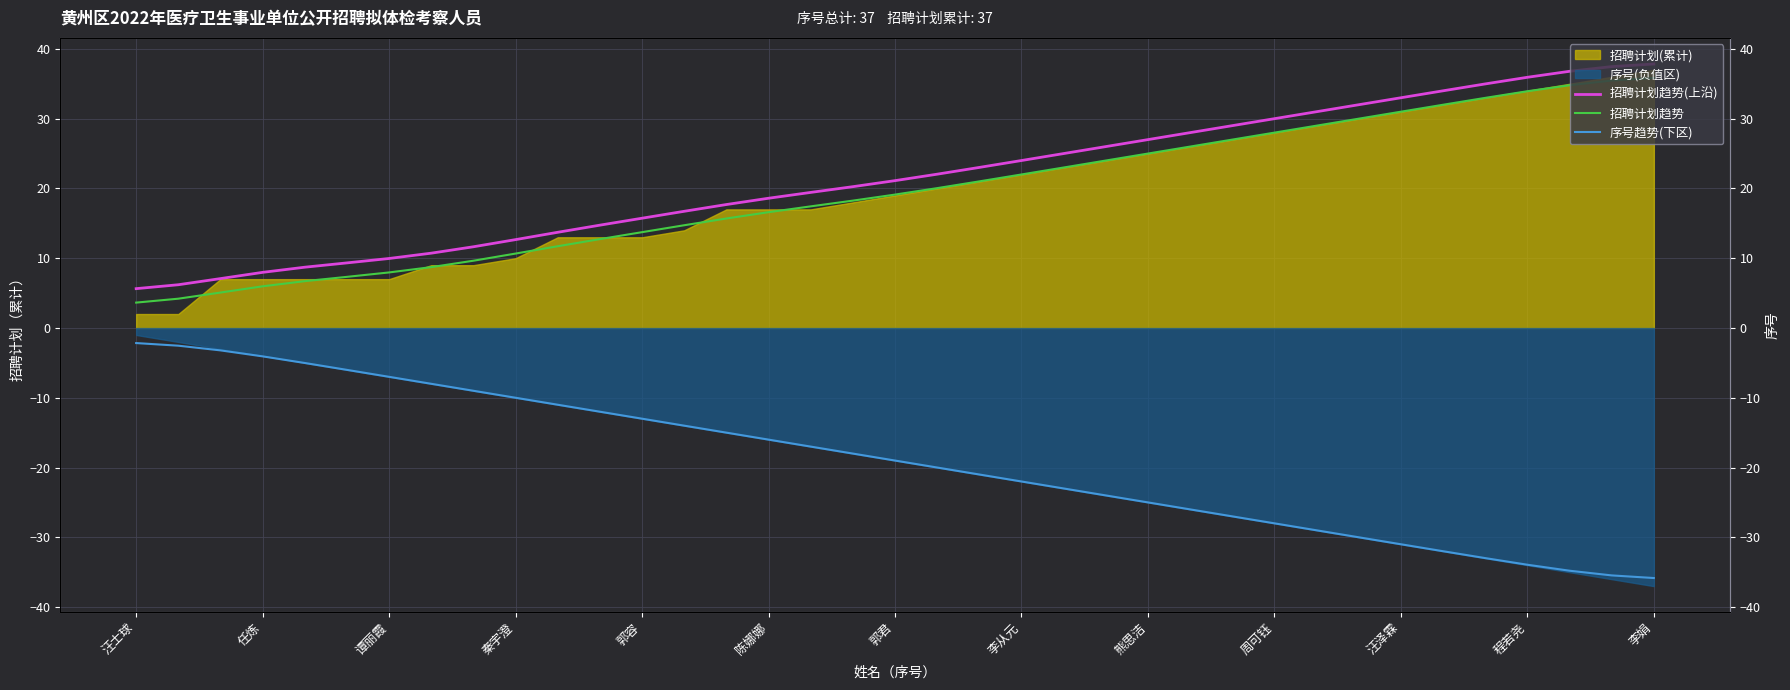

What is the value of the 招聘计划趋势 point at the 22nd from the left?

22.0